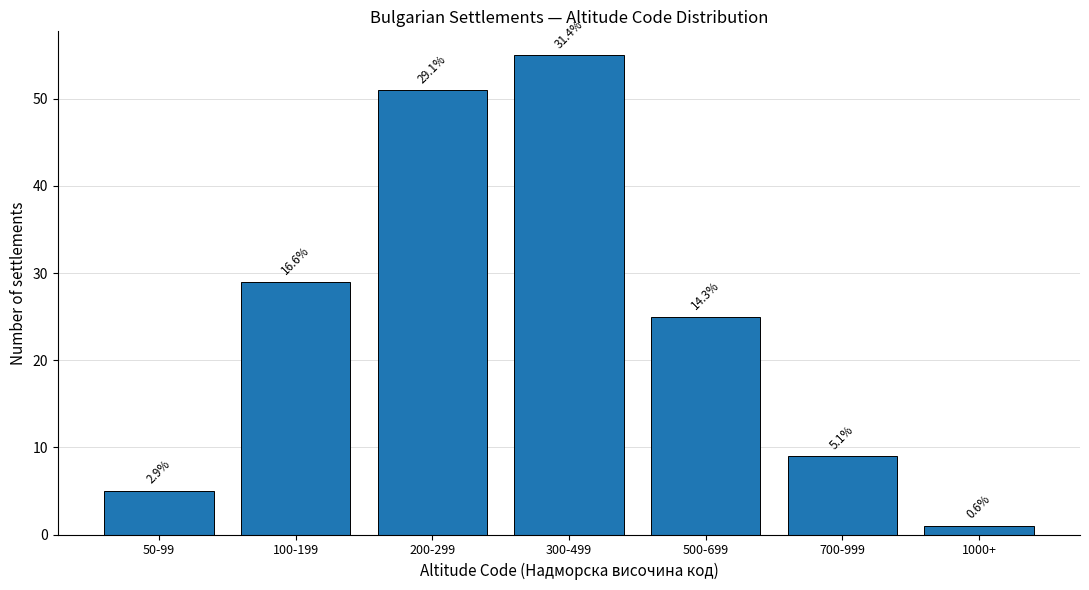

Does the chart contain any negative values?

No